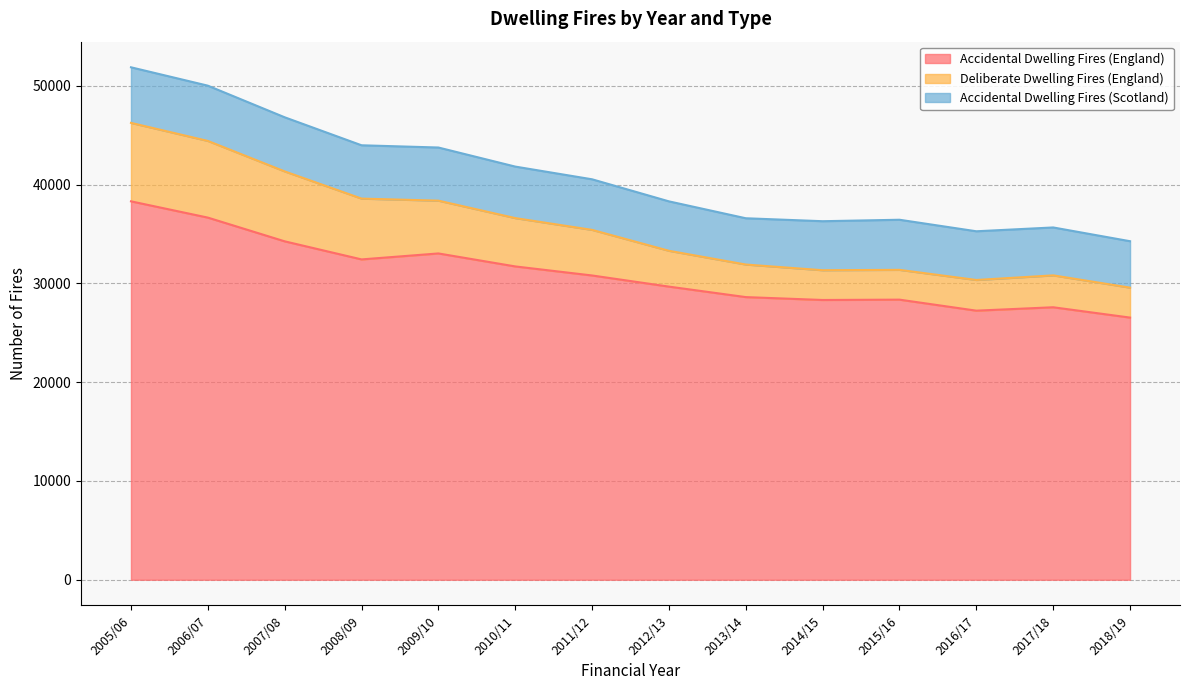

Which category has the lowest value across all series?

2018/19